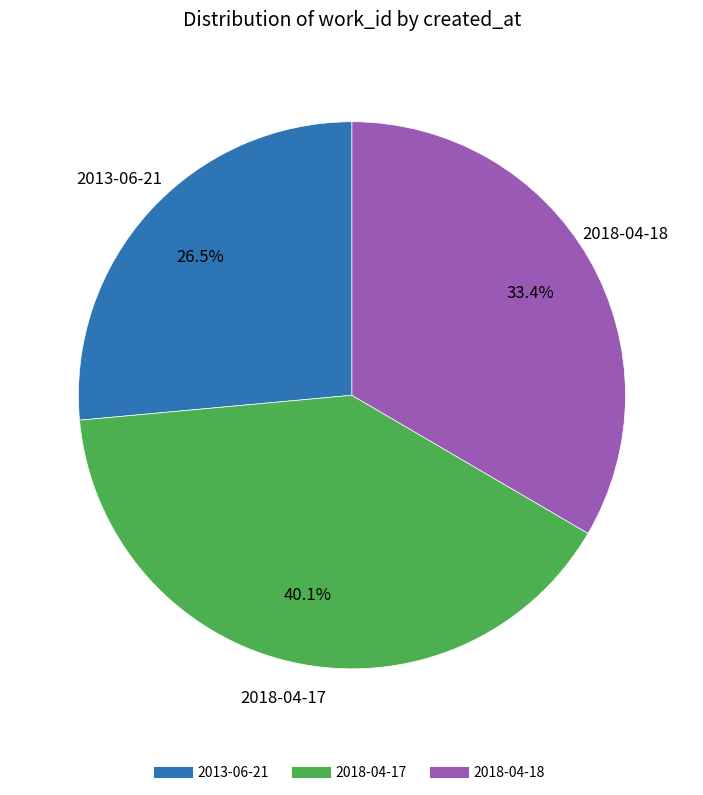

Does 2013-06-21 account for over 50% of the chart?

No